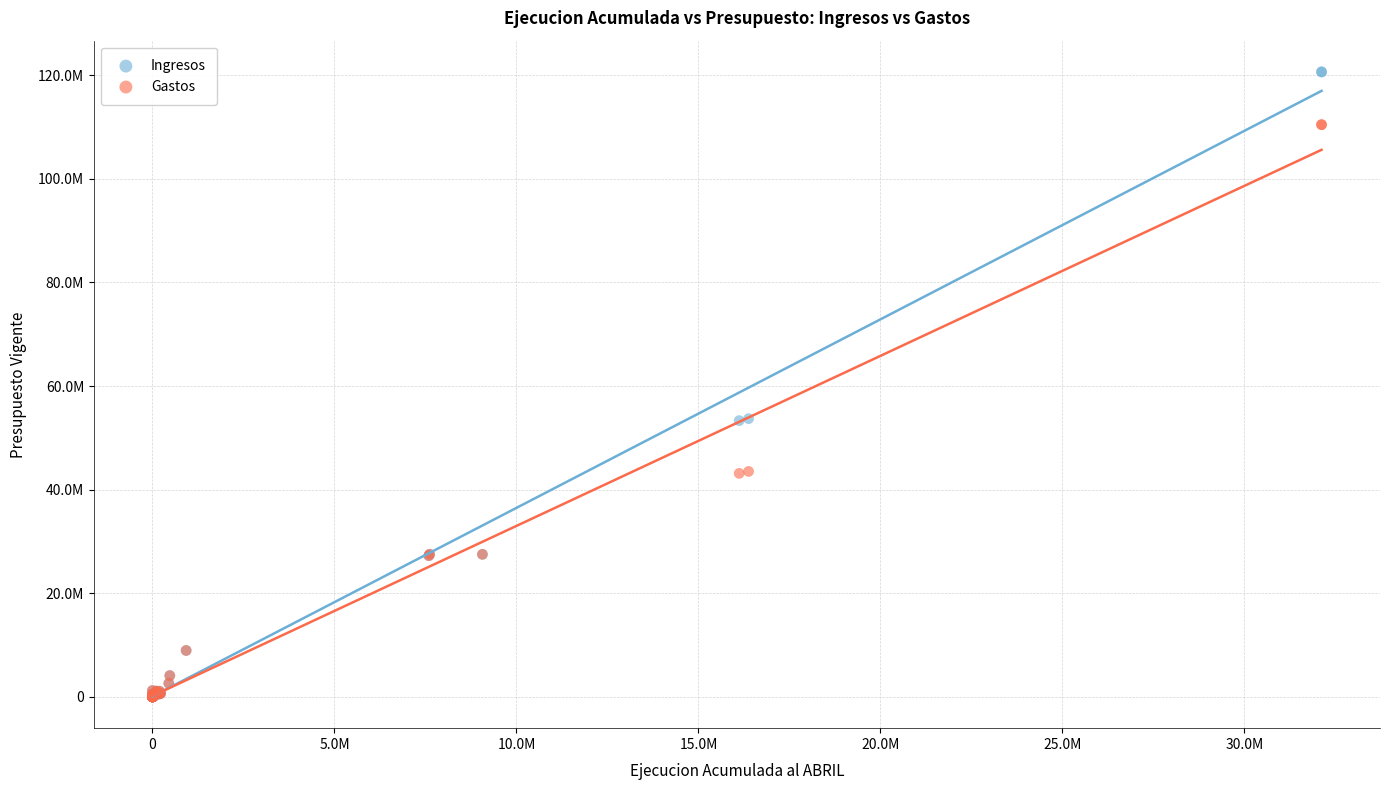

Which series reaches the maximum Y coordinate?

Ingresos